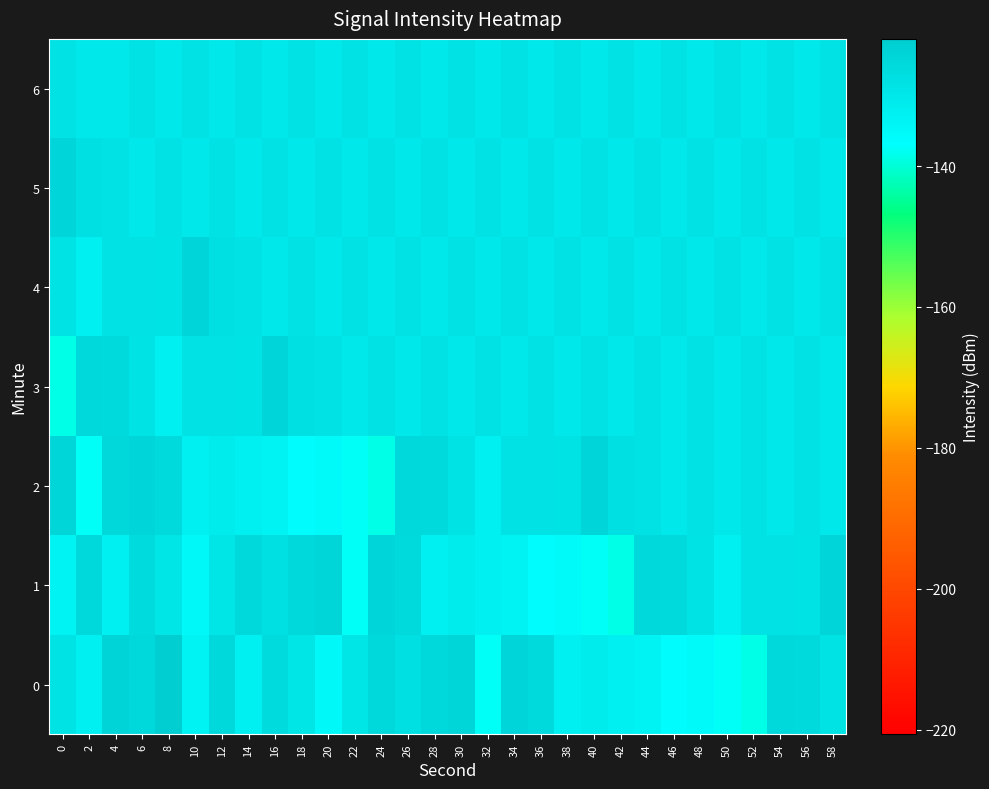

Between 26 and 52, which is larger?

26